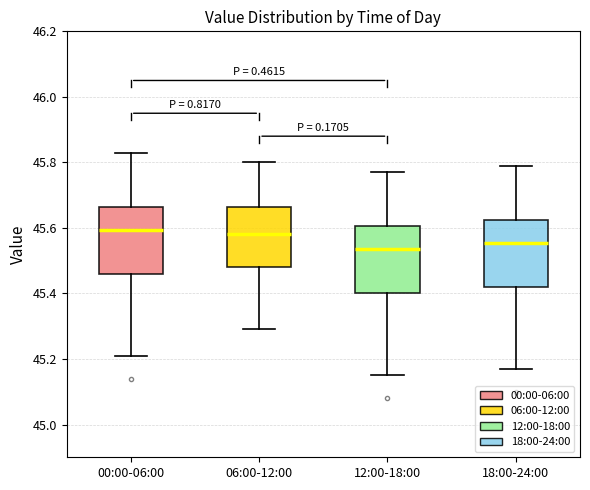

Reading left to right, read every box against the y-axis: the position of its median line, the range the box covers, and the ends of its whiskers. The values are not printed on the chart, so give them approximately, as read against the axis.

00:00-06:00: median 45.60, box 45.46 to 45.66, whiskers 45.22 to 45.84
06:00-12:00: median 45.58, box 45.48 to 45.66, whiskers 45.30 to 45.80
12:00-18:00: median 45.54, box 45.40 to 45.60, whiskers 45.16 to 45.78
18:00-24:00: median 45.56, box 45.42 to 45.62, whiskers 45.18 to 45.80